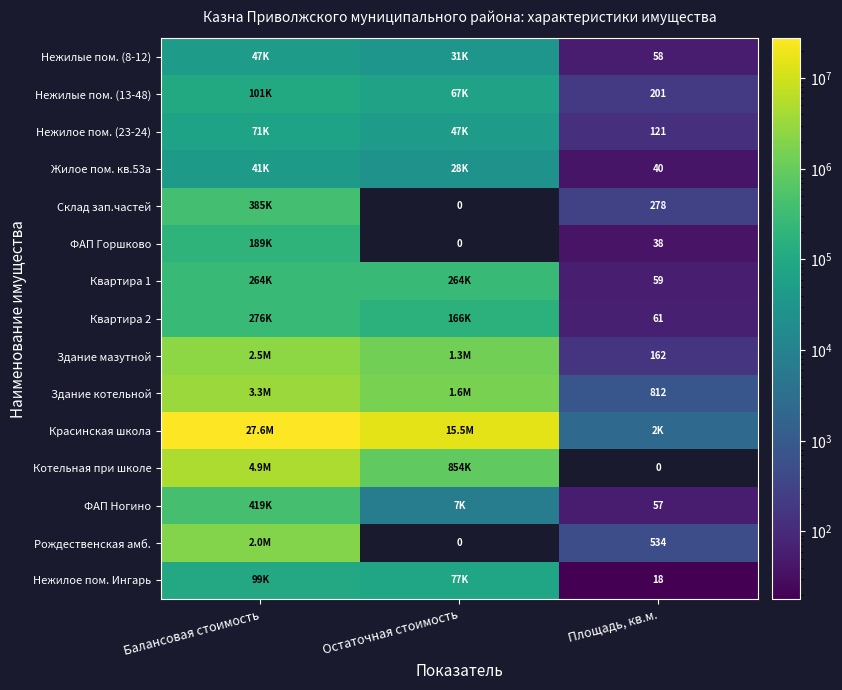

The value of Нежилые пом. (8-12) at Остаточная стоимость is 31211.5. True or false?

True